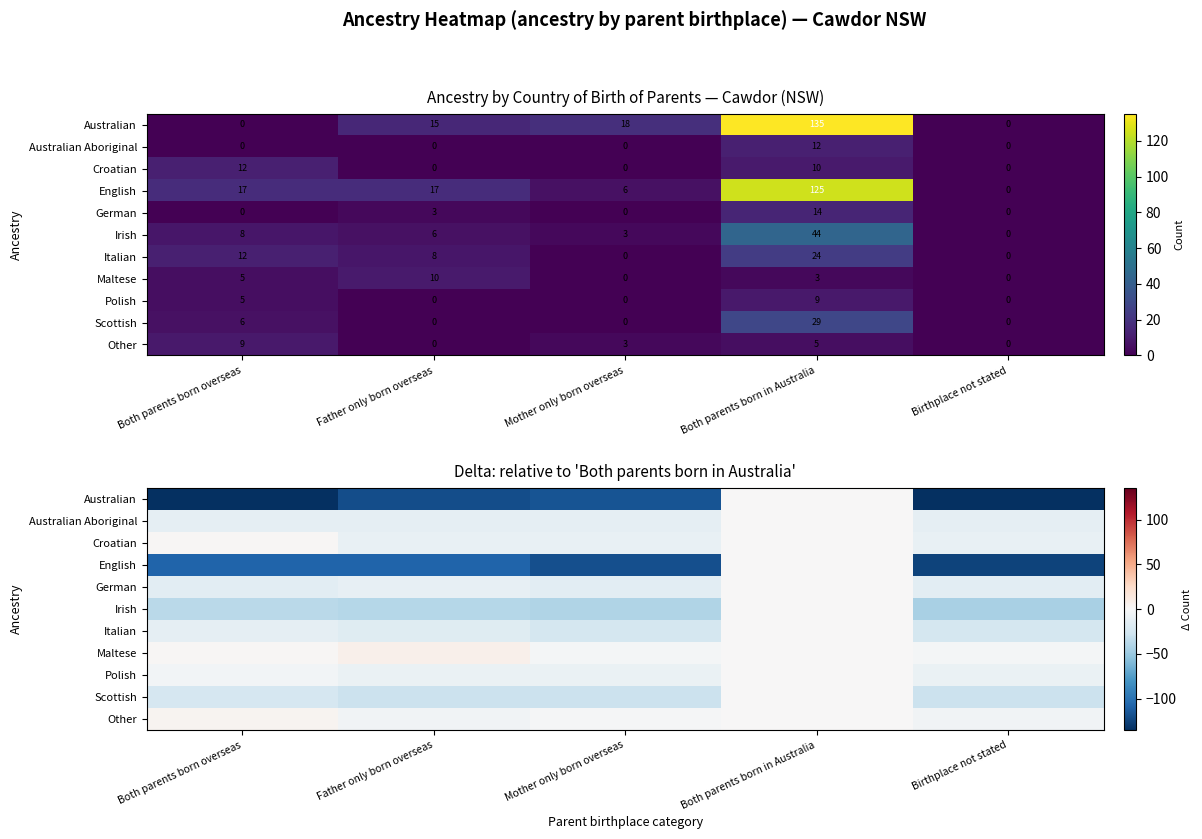

True or false: English has a value of -125 at Birthplace not stated.

True